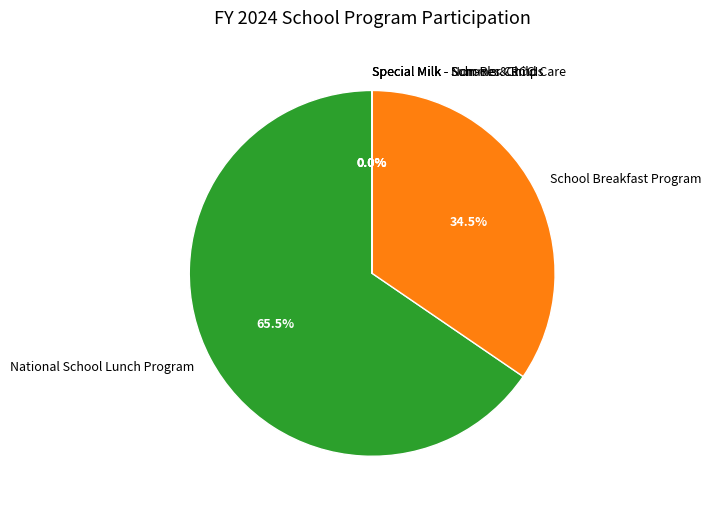

What is the largest slice in the pie chart?

National School Lunch Program